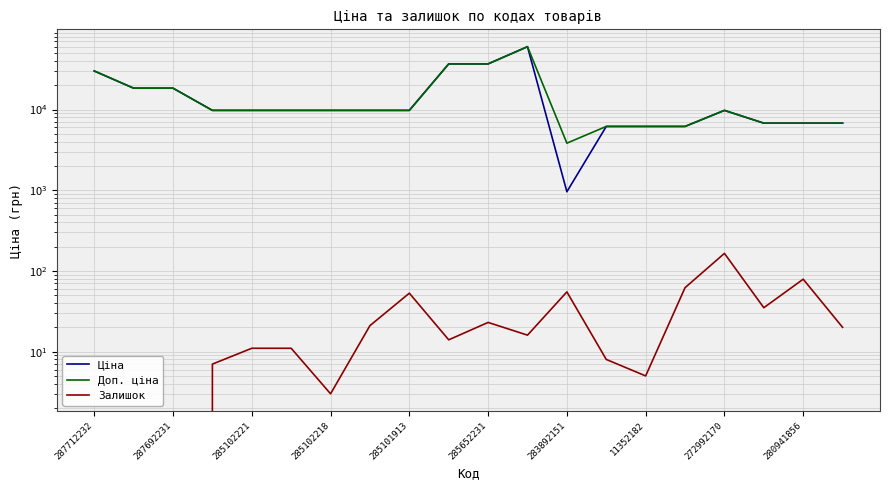

Reading left to right, list all the values displayed in this chart.

Ціна: 30102.8	18420.9	18420.9	9775.5	9775.5	9775.5	9775.5	9775.5	9775.5	36841.8	36841.8	60205.6	958.4	6182.6	6182.6	6182.6	9775.5	6787.1	6787.1	6787.1
Доп. ціна: 30102.8	18420.9	18420.9	9775.5	9775.5	9775.5	9775.5	9775.5	9775.5	36841.8	36841.8	60205.6	3833.8	6182.6	6182.6	6182.6	9775.5	6787.1	6787.1	6787.1
Залишок: 0.0	0.0	0.0	7.0	11.0	11.0	3.0	21.0	53.0	14.0	23.0	16.0	55.0	8.0	5.0	62.0	165.0	35.0	79.0	20.0